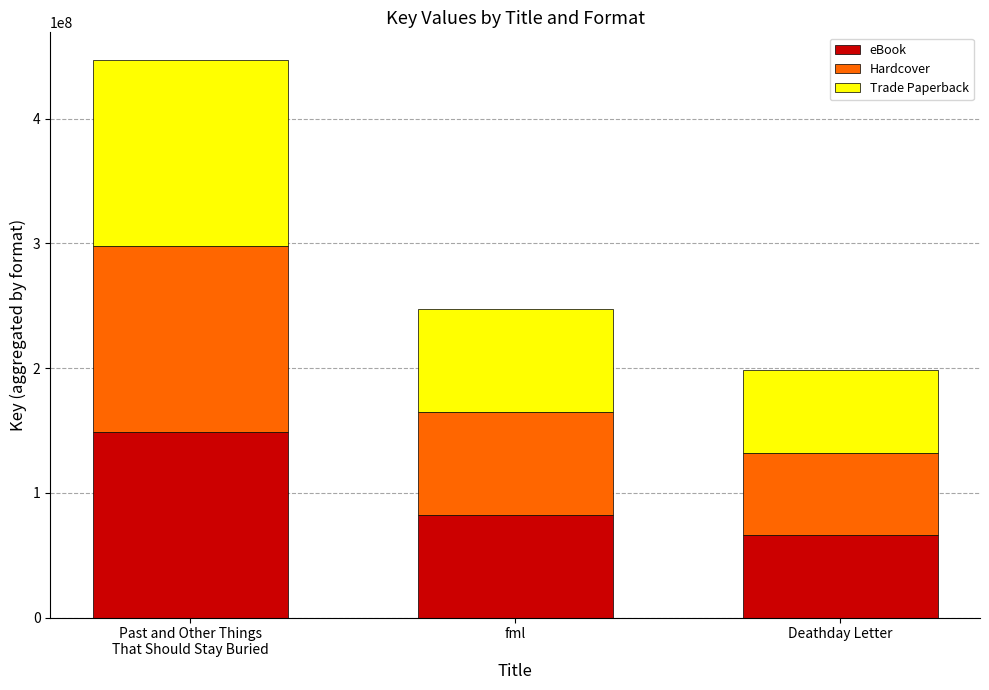

Reading right to left, what are the values for eBook?

66042425	82364355	148931603